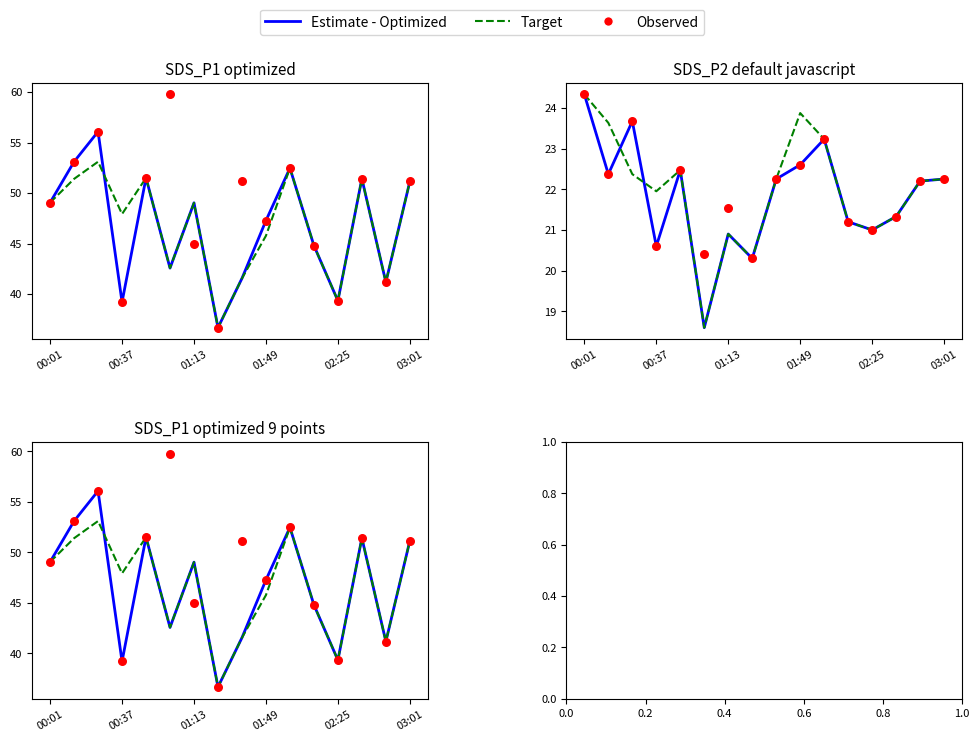

Is the value of Estimate - Optimized at 14 greater than the value of Target at 01:49?

No